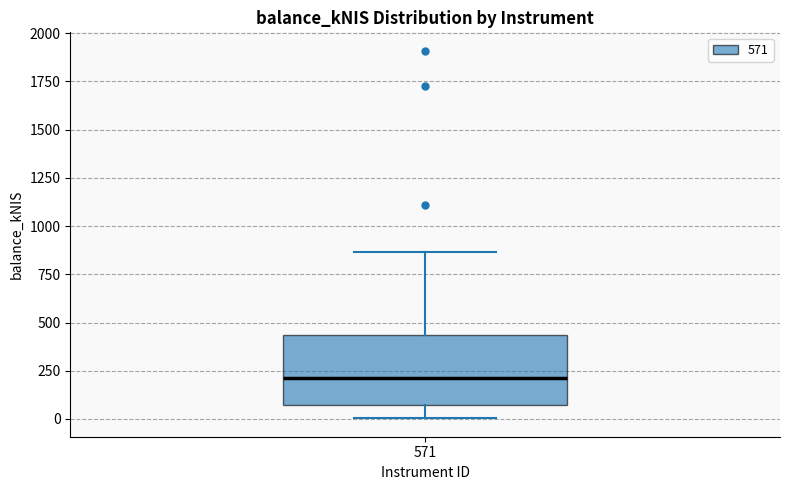

Where does the lower whisker of the box at x = 571 end on the y-axis? The values are not printed on the chart, so give them approximately, as read against the axis.

0